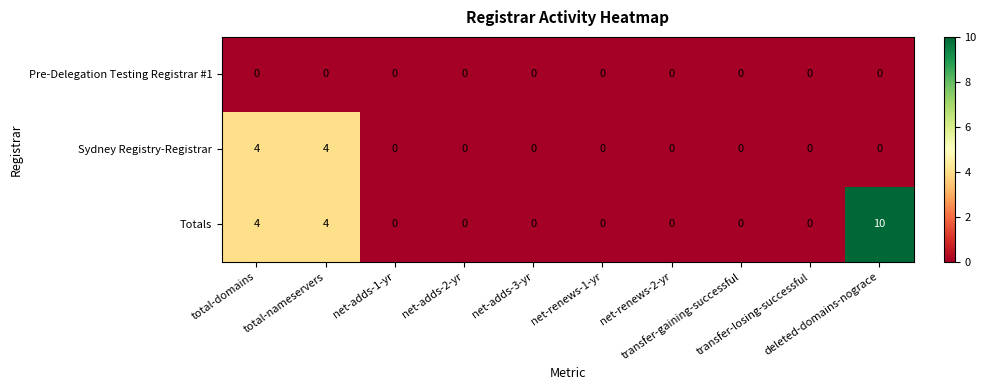

List the series in order of their overall mean, highest first.

Totals, Sydney Registry-Registrar, Pre-Delegation Testing Registrar #1